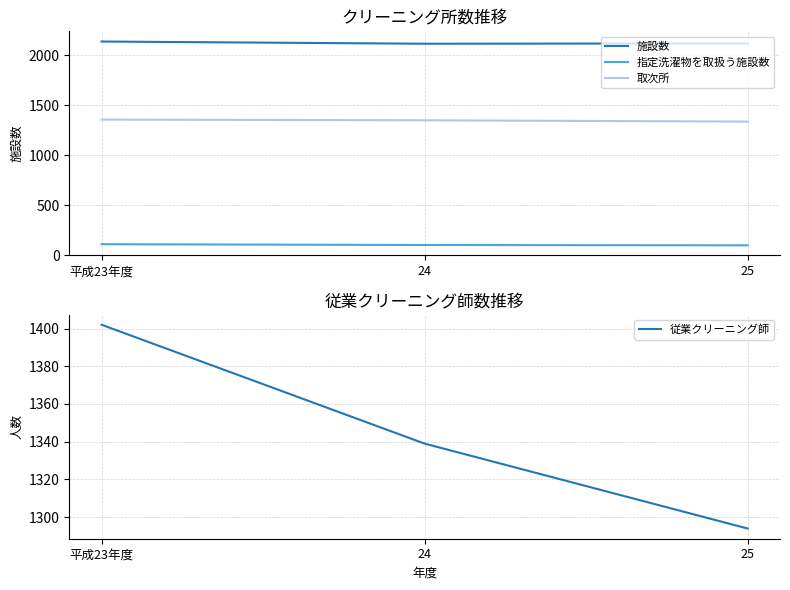

How many values in the 取次所 series are below 1350?

1